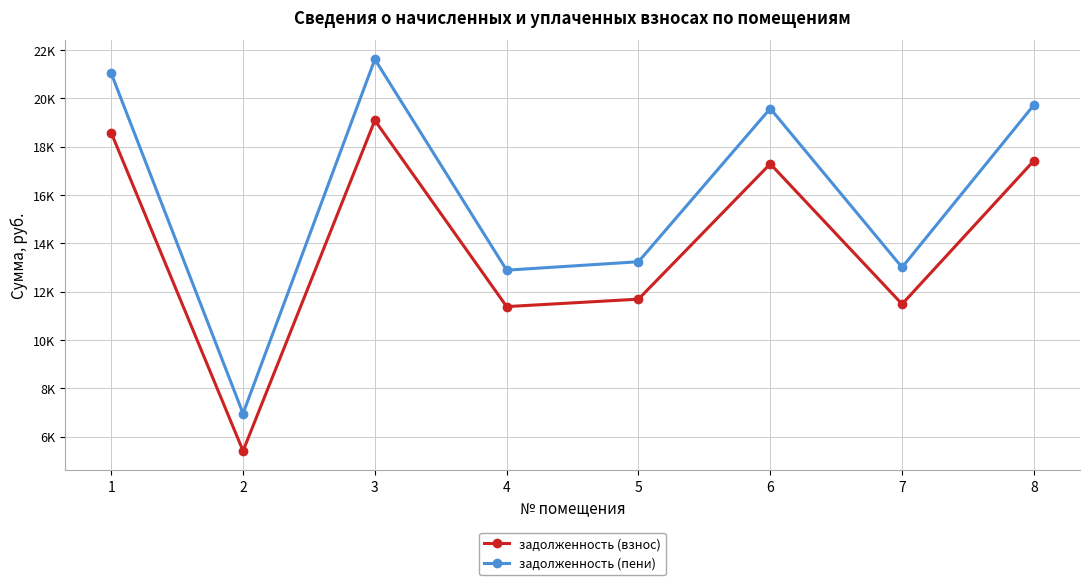

True or false: задолженность (пени) and задолженность (взнос) intersect in this chart.

False